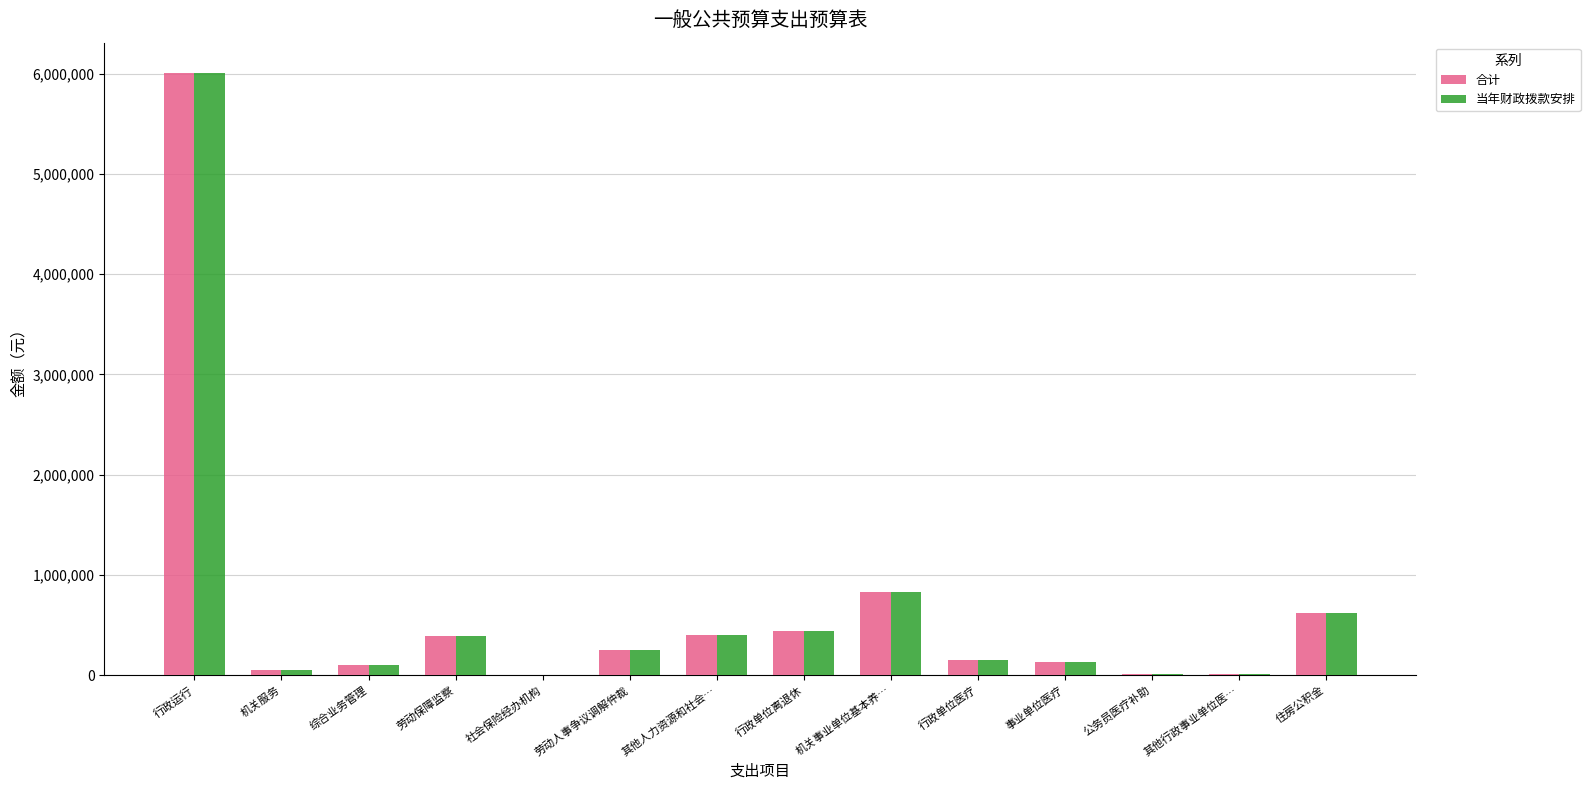

What is the maximum value for 合计?

6010629